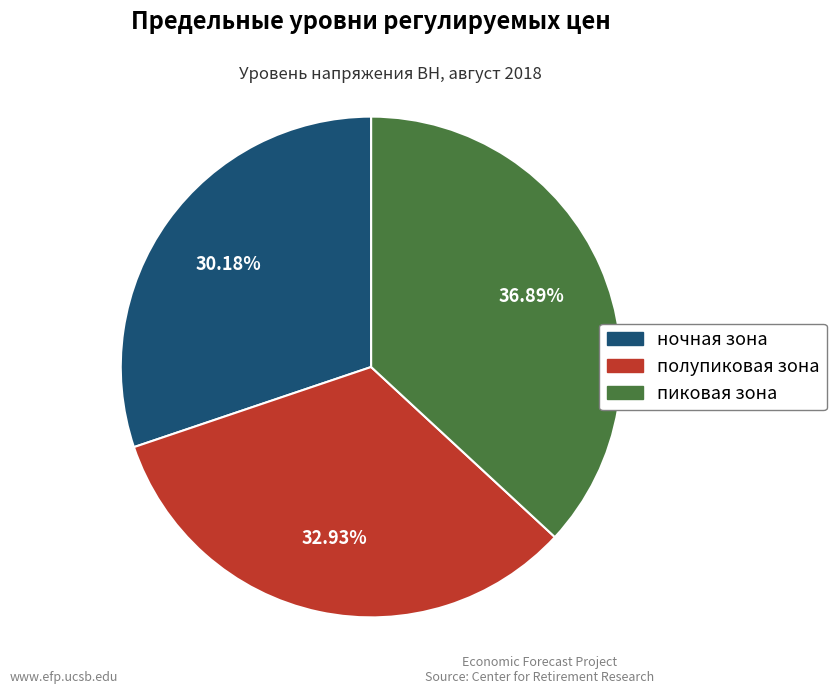

How much of the chart is everything except пиковая зона?

63.1%